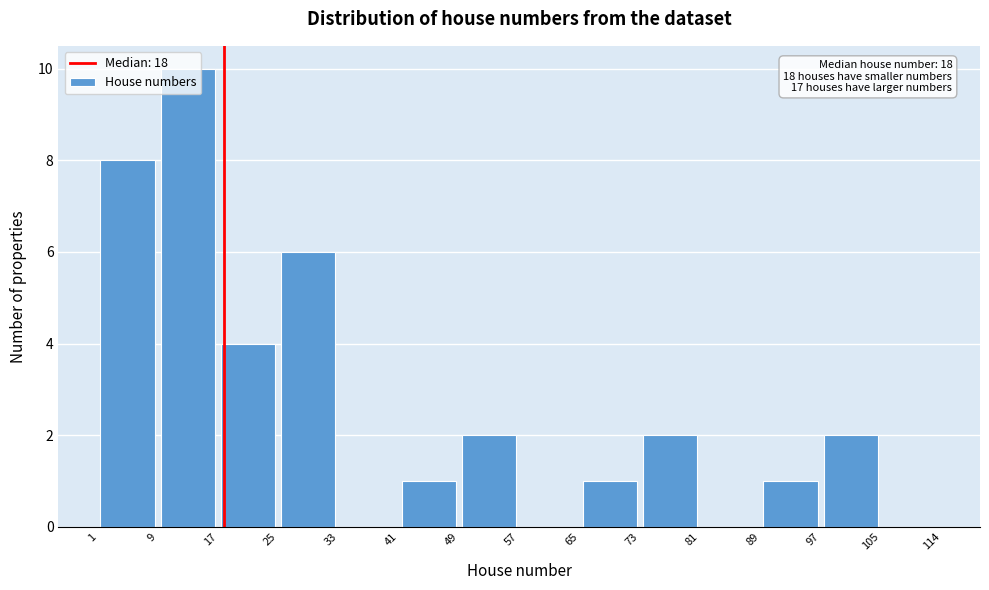

Over which range of the x-axis is the bar tallest?

9 to 17